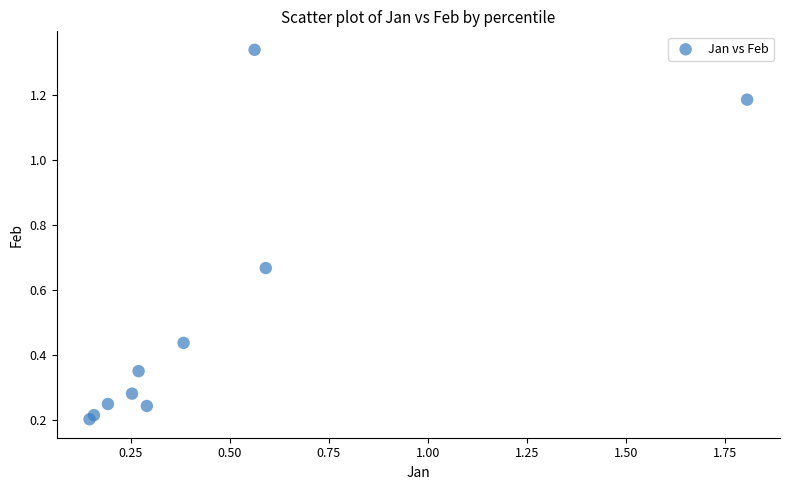

What is the average X value?

0.5